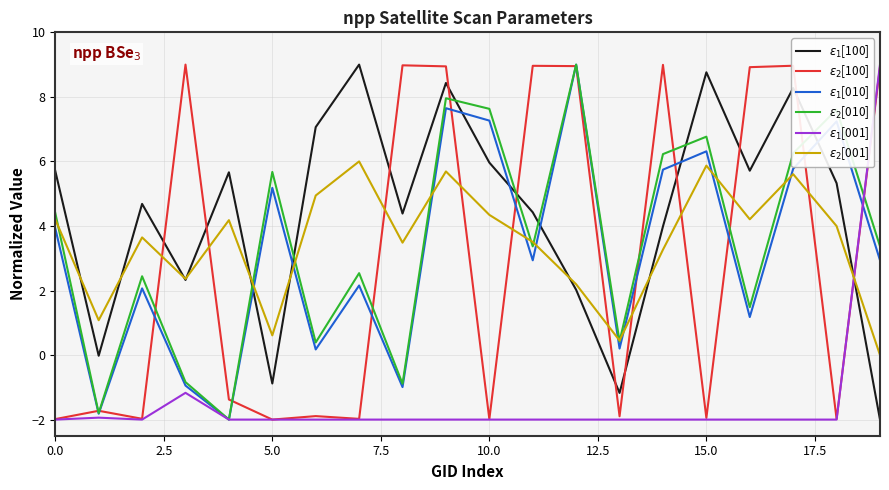

True or false: $\varepsilon_1$[001] and $\varepsilon_1$[100] cross at least once.

True